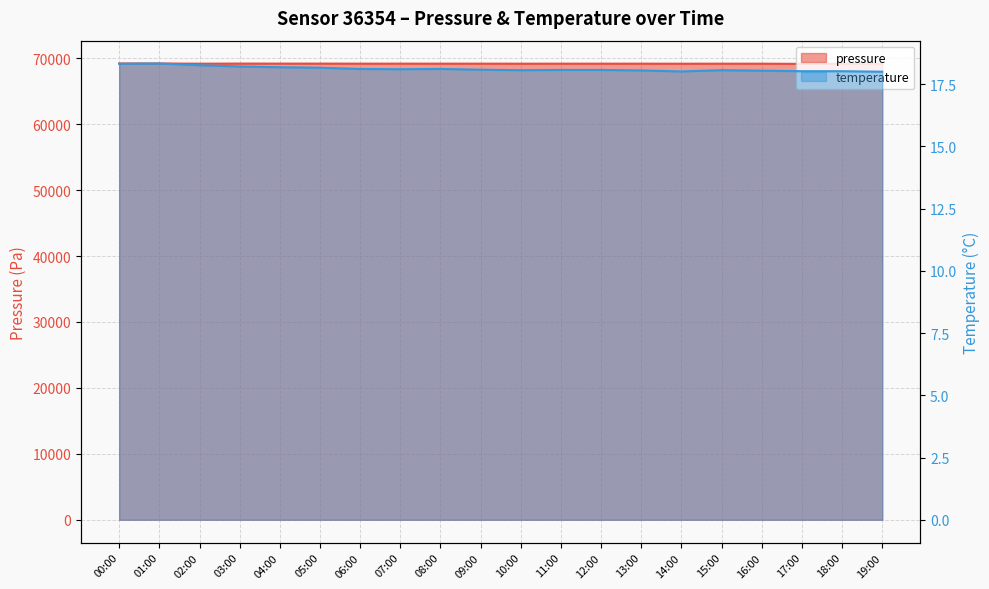

What are all the series names shown in the legend?

pressure, temperature